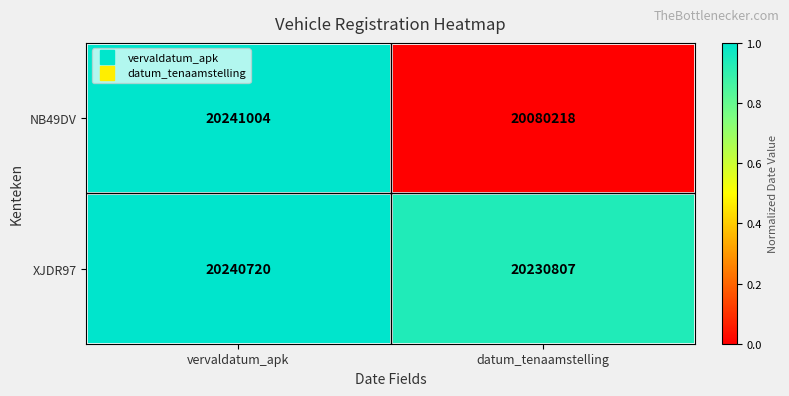

Which series has the widest spread of values?

NB49DV